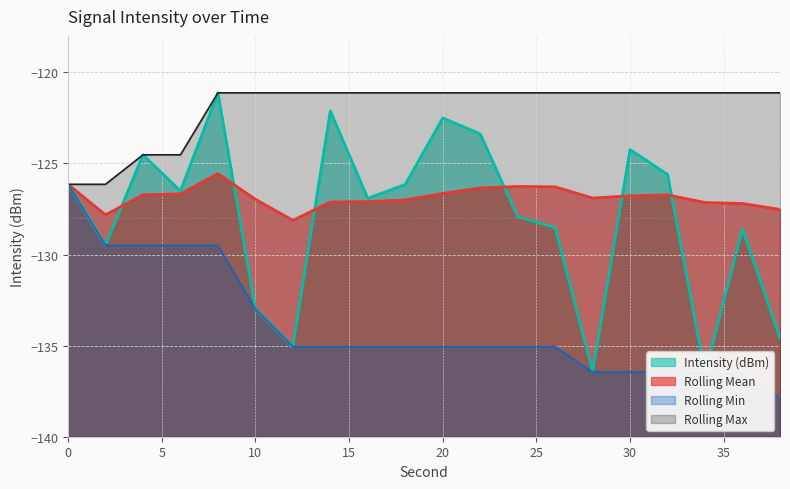

Rank the series by their maximum value, from highest to lowest.

Intensity (dBm), Rolling Max, Rolling Mean, Rolling Min